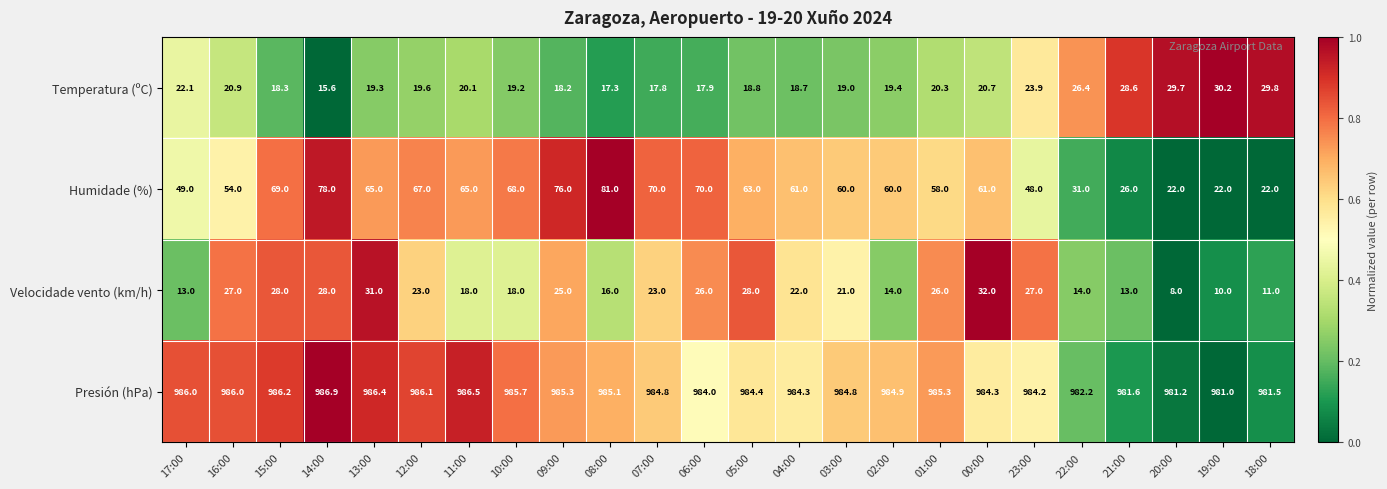

What is the difference between the Presión (hPa) values at 00:00 and 17:00?

1.7